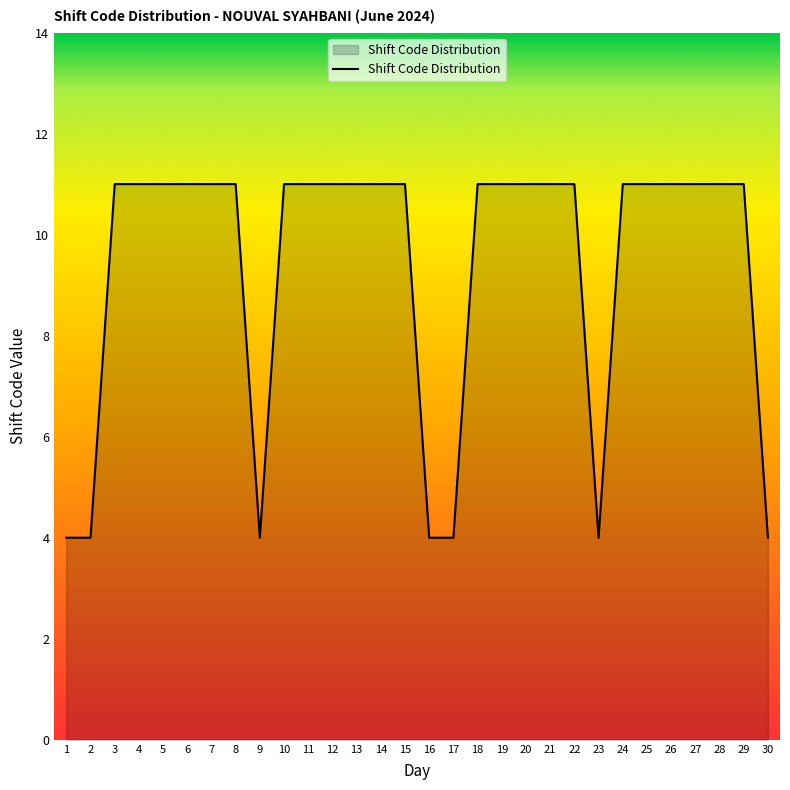

Read the value at 18.

11